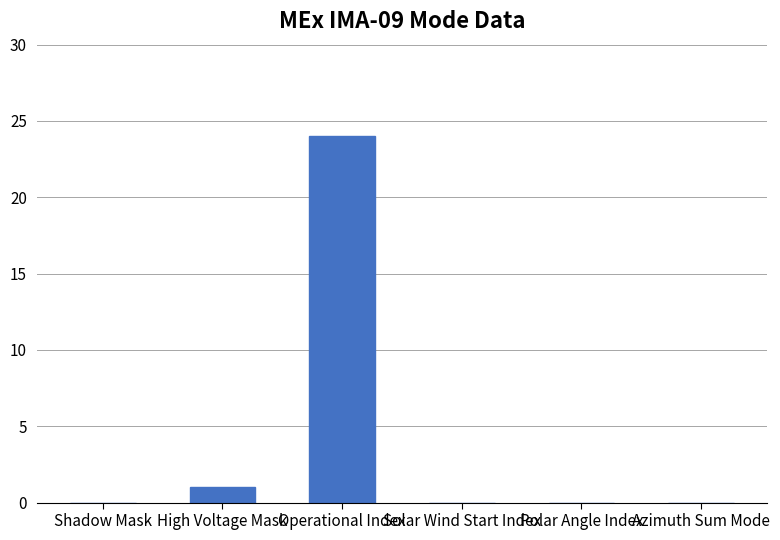

What is the maximum value shown in the chart?

24